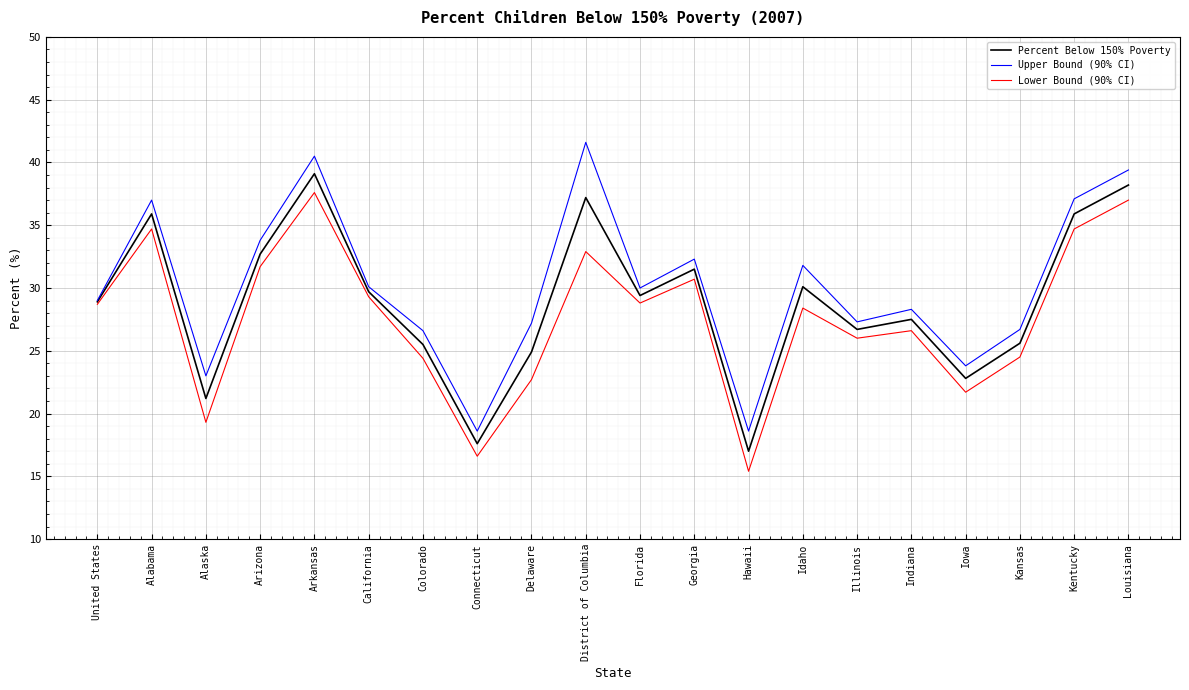

Is this an area chart (filled region under the line)?

No